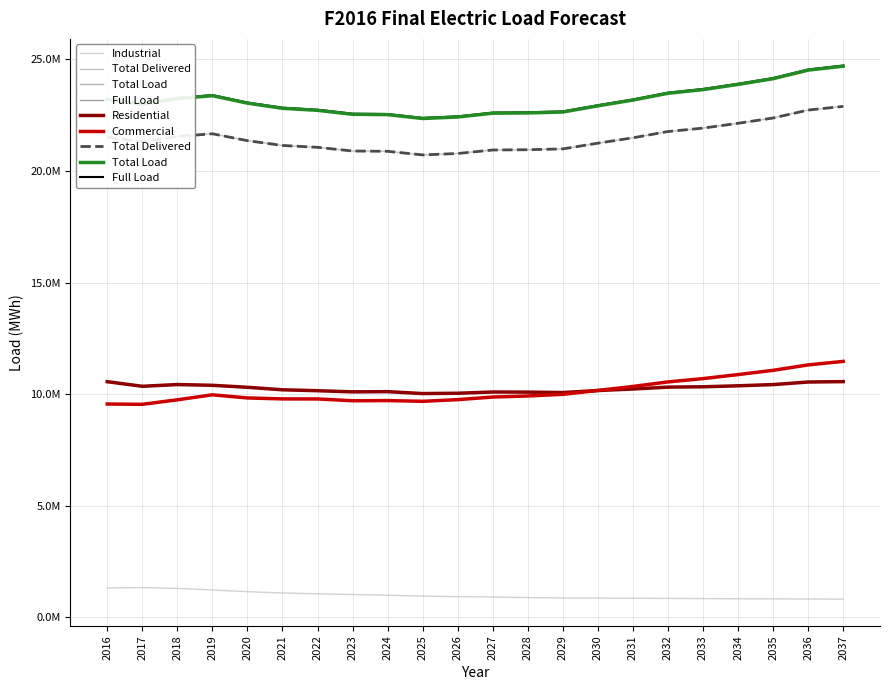

Where is the first local maximum for Residential?

2018